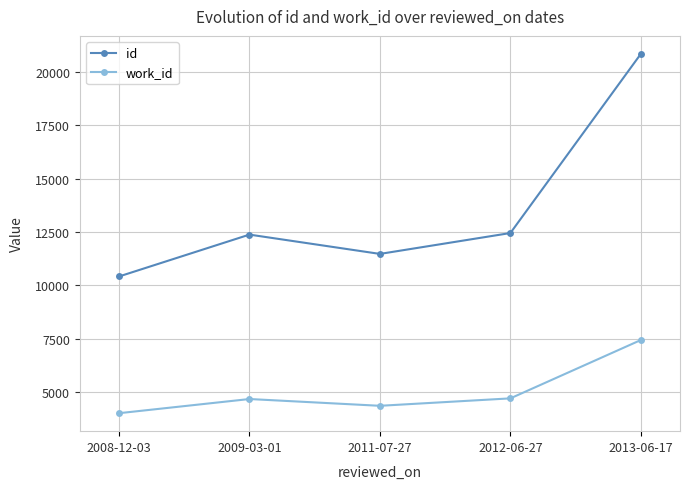

What position from the right is 2009-03-01?

4